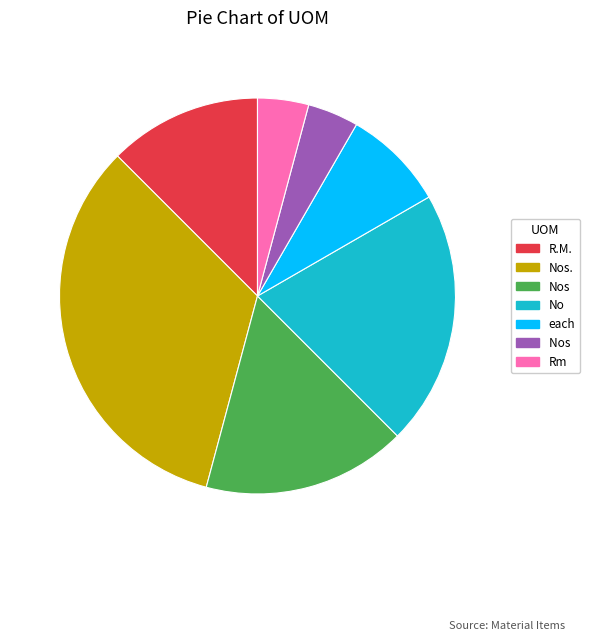

How many slices are in this pie chart?

7